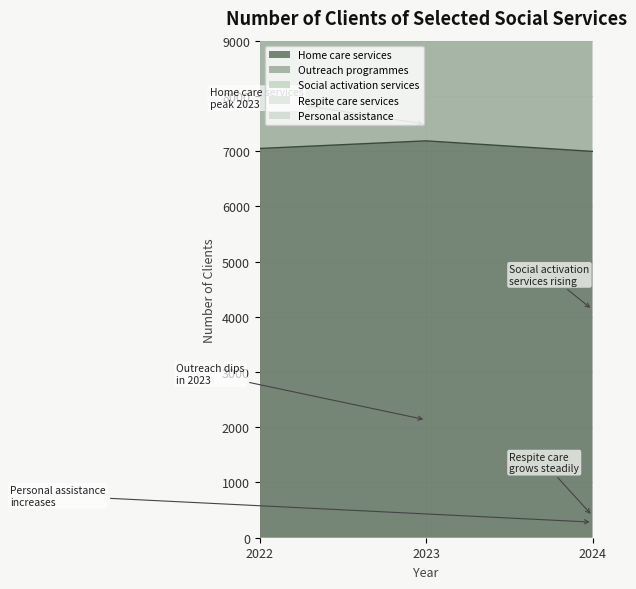

The Home care services series shows 7048 at 2022. True or false?

True